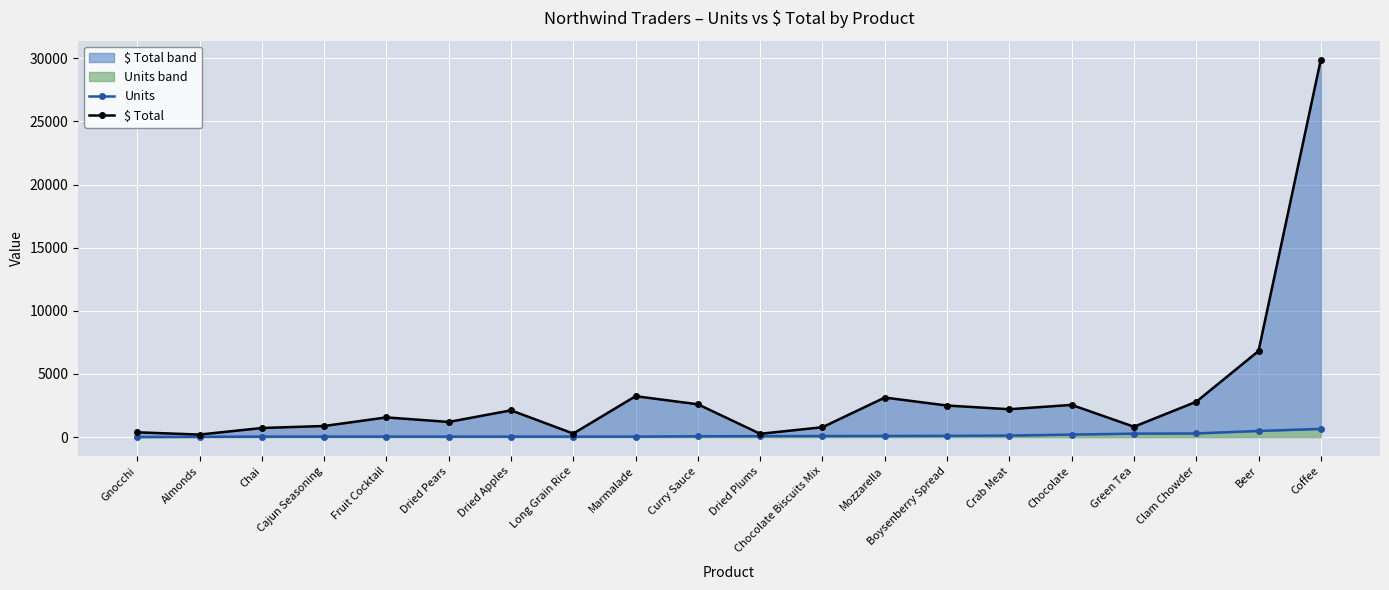

At which category is the sum across all series the highest?

Coffee